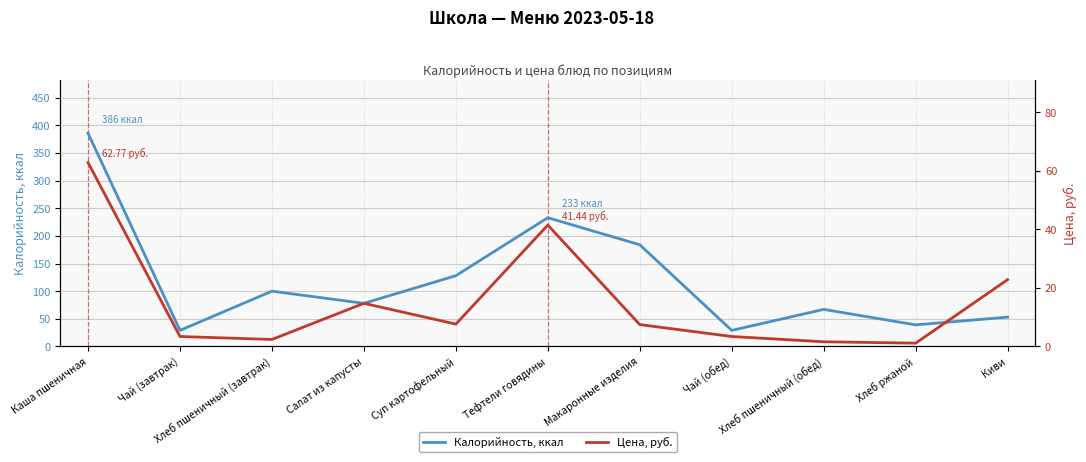

What is the difference between the Цена, руб. values at Хлеб ржаной and Макаронные изделия?

6.3